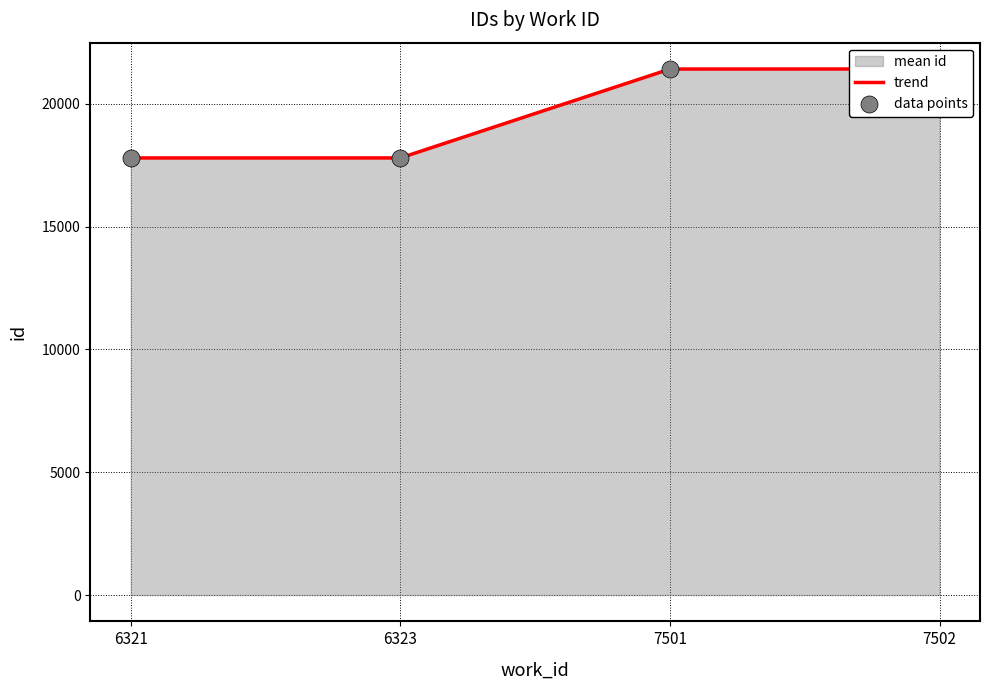

Between 6323 and 7501, which is larger?

7501